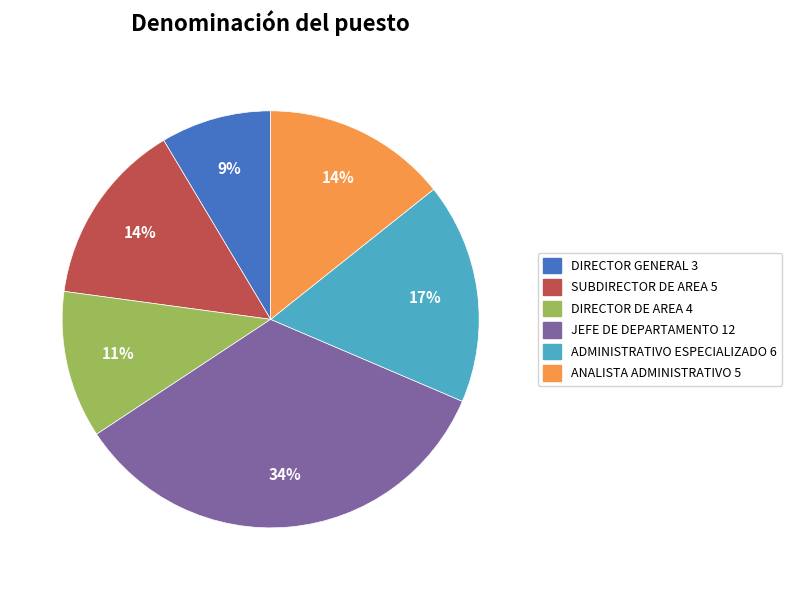

Which slice is the smallest?

DIRECTOR GENERAL